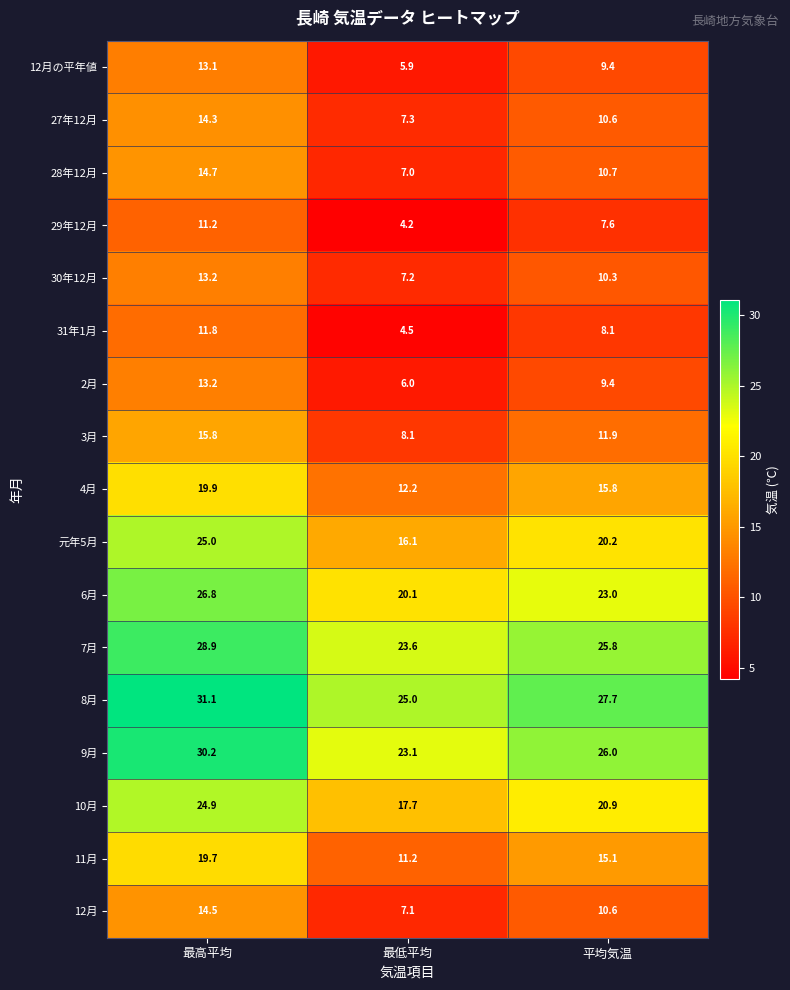

What is the total value across all series at 最高平均?

328.3